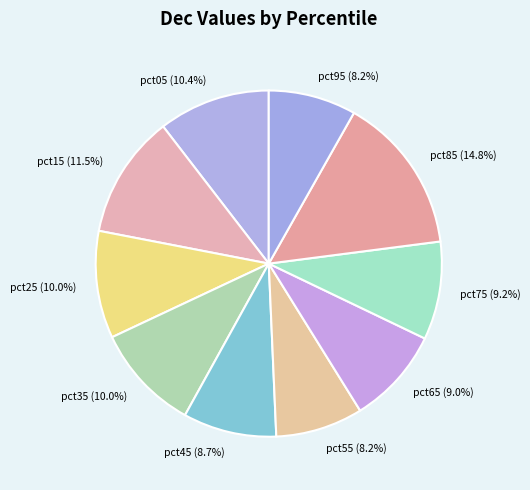

To the nearest percent, what is the average slice percentage?

10%